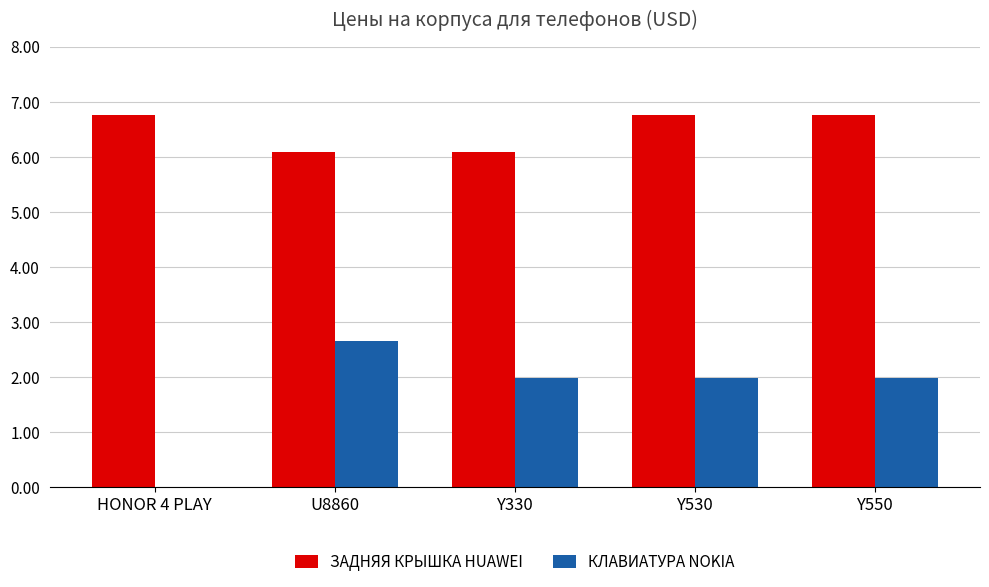

What are all the series names shown in the legend?

ЗАДНЯЯ КРЫШКА HUAWEI, КЛАВИАТУРА NOKIA